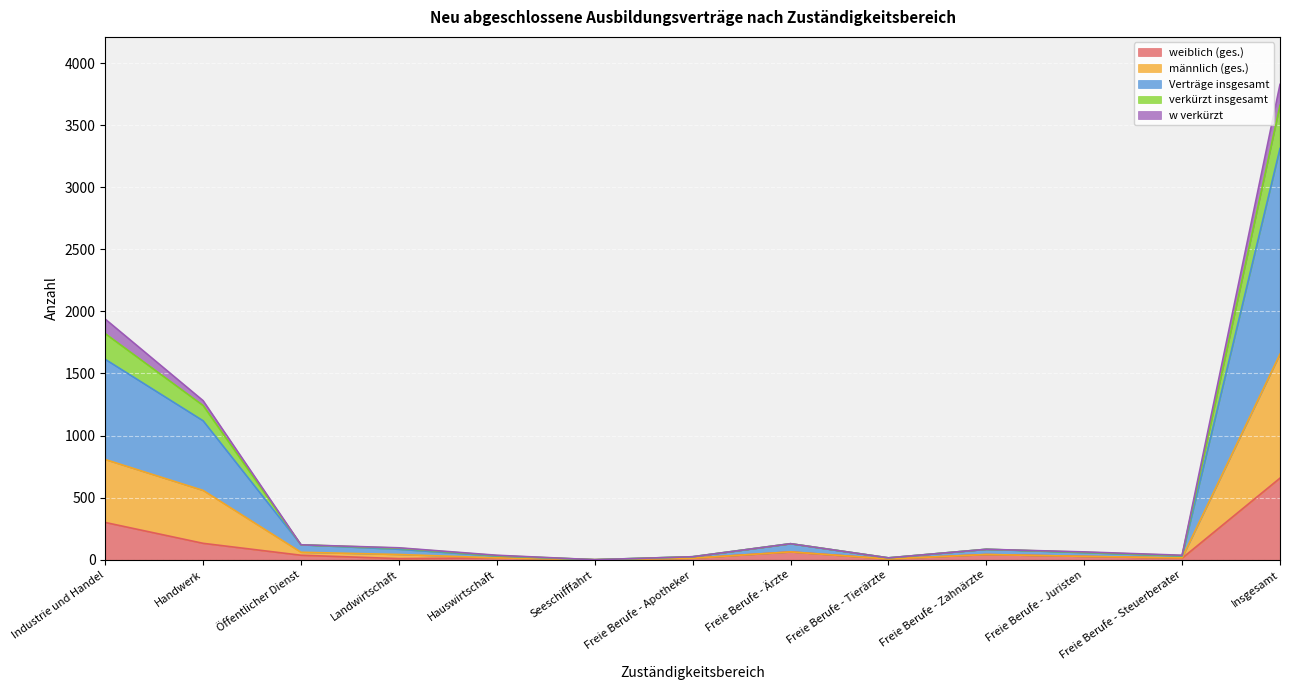

The value of weiblich (ges.) at Insgesamt is 657. True or false?

True